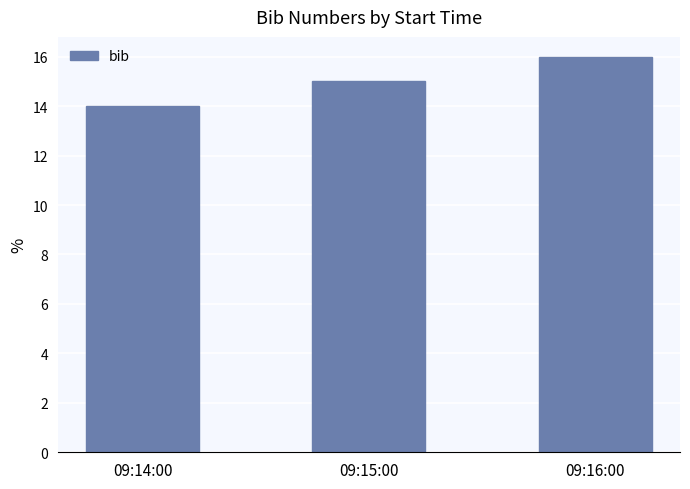

List the labels in order of value, largest first.

09:16:00, 09:15:00, 09:14:00